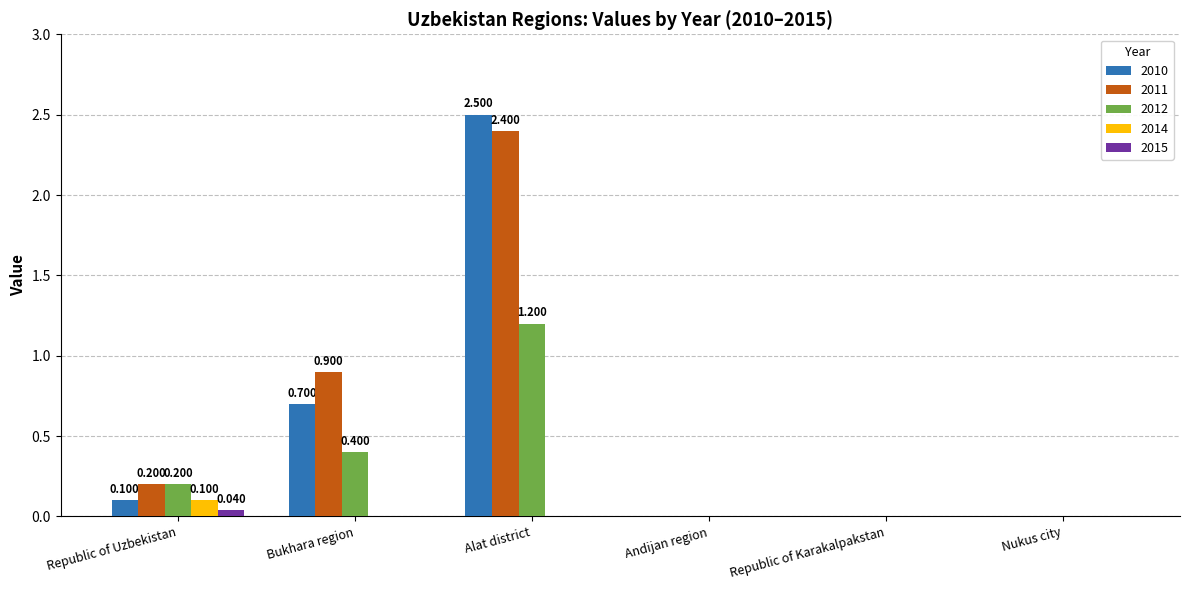

Which series has the largest total across all categories?

2011